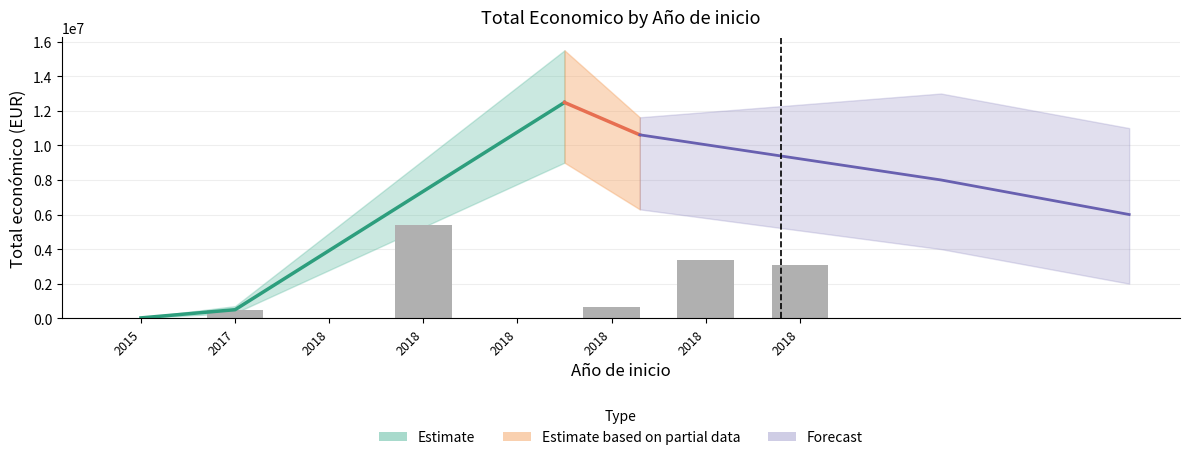

The chart shows a value of 34451 at 2018. True or false?

False